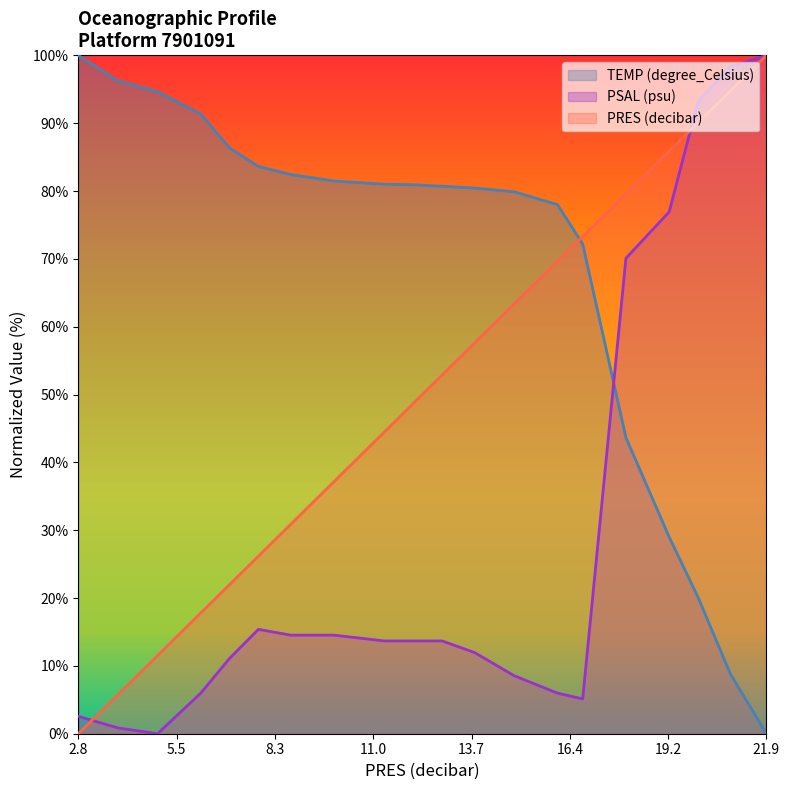

At 5.0, list the series in order from largest to smallest.

TEMP (degree_Celsius), PRES (decibar), PSAL (psu)